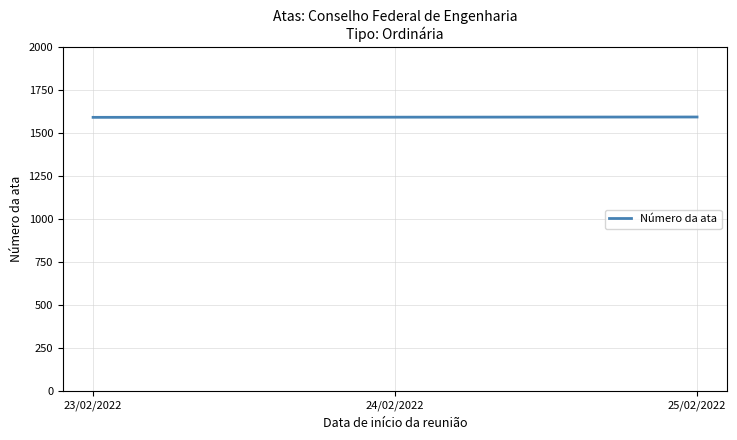

What is the maximum value shown in the chart?

1595